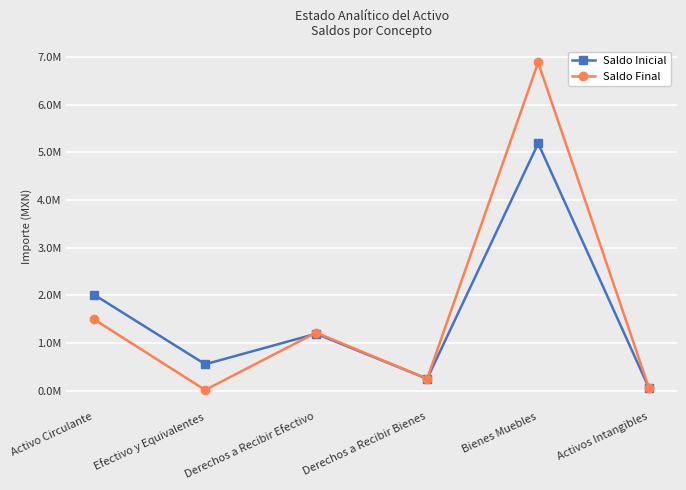

Which series changed the most between Derechos a Recibir Efectivo and Derechos a Recibir Bienes?

Saldo Final